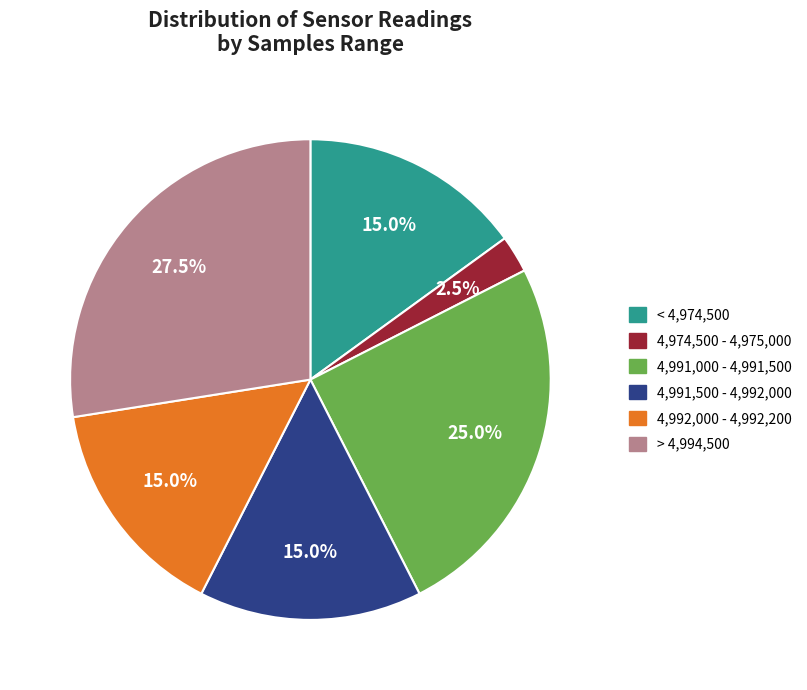

Is there a majority slice in this chart?

No